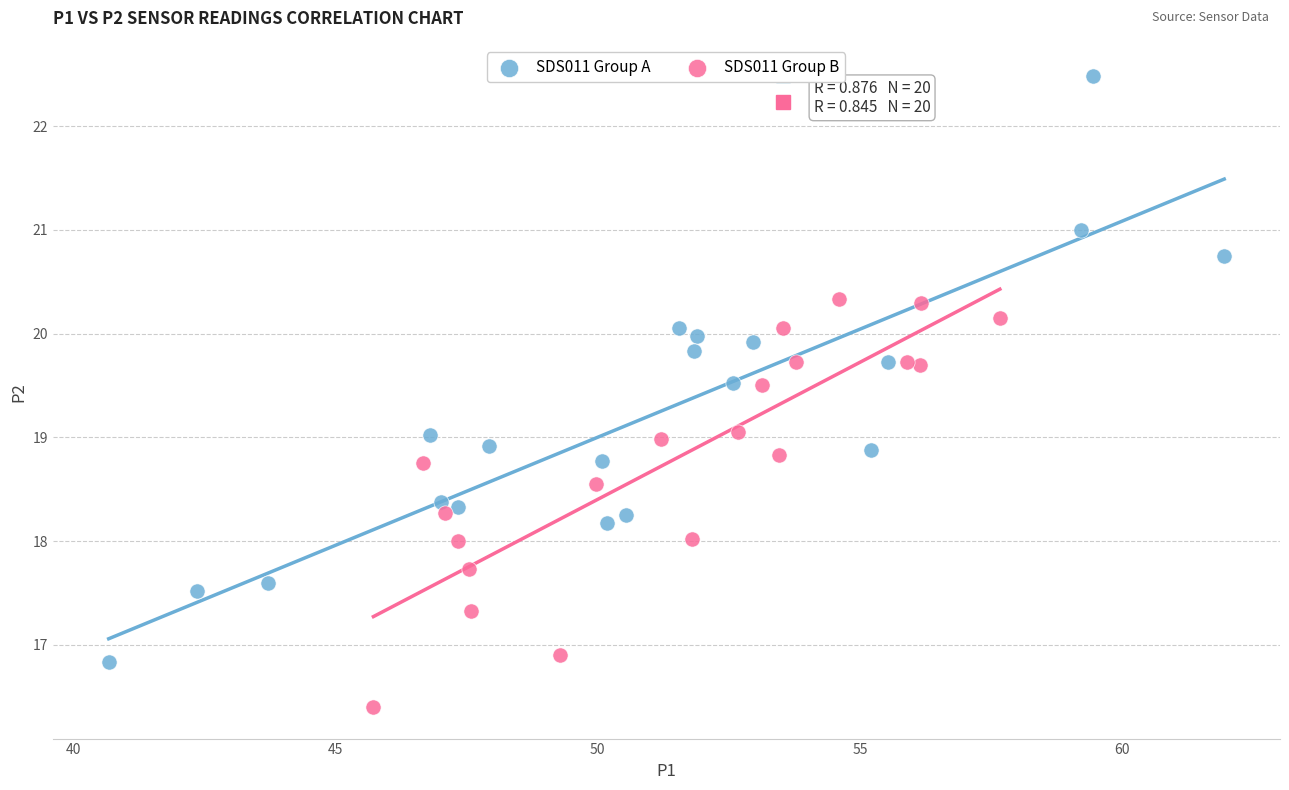

Which series contains the highest Y value?

SDS011 Group A